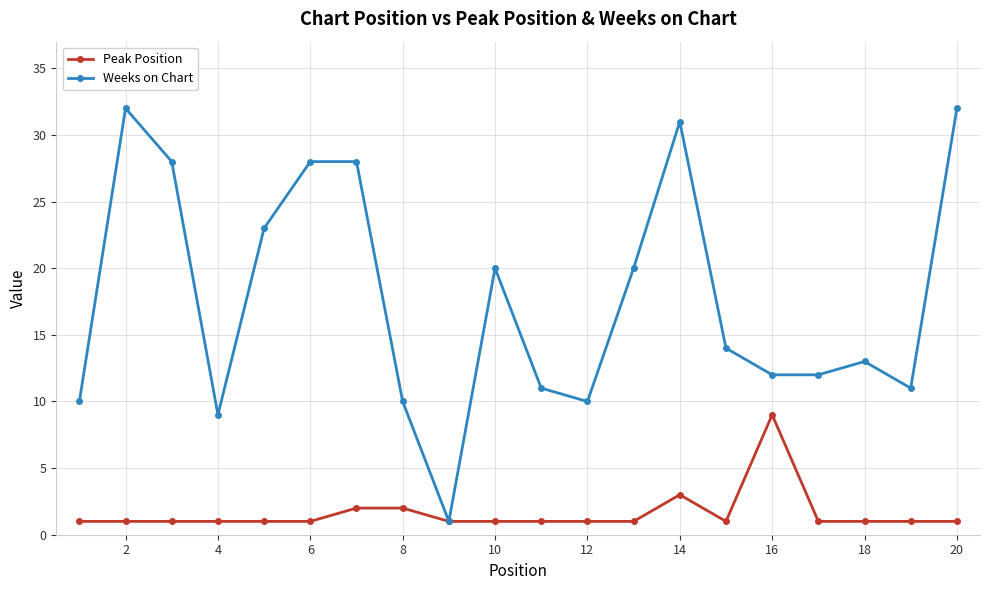

List the series in order of their overall mean, highest first.

Weeks on Chart, Peak Position